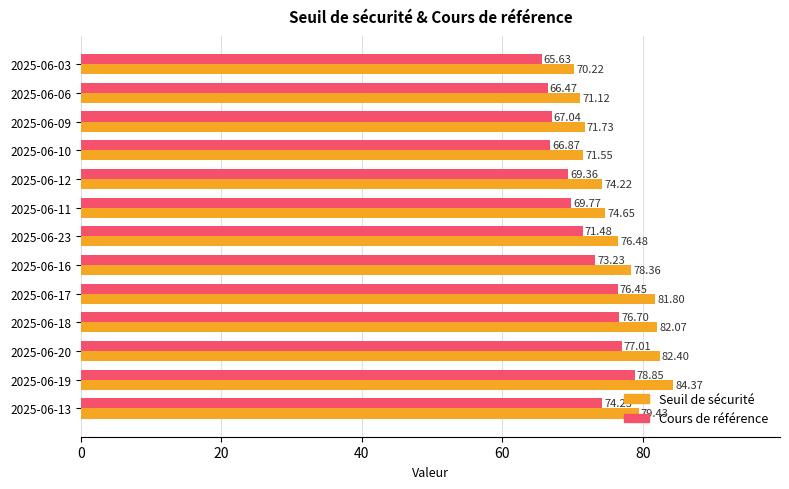

List the series in order of their overall mean, lowest first.

Cours de référence, Seuil de sécurité